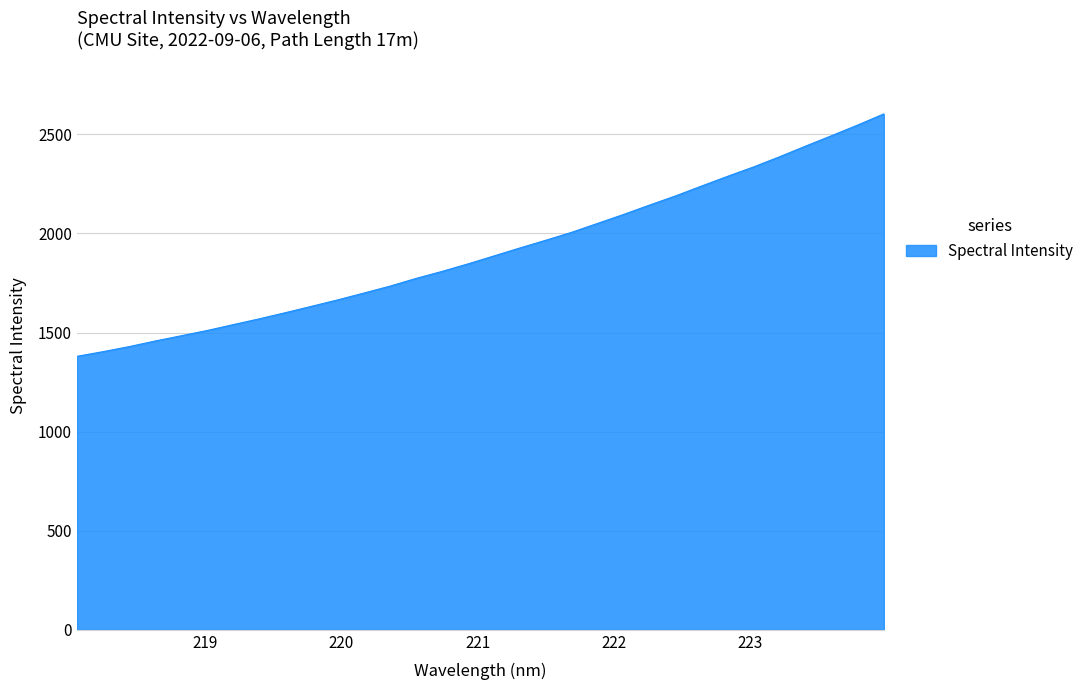

Count the number of values greater than 1886.

16